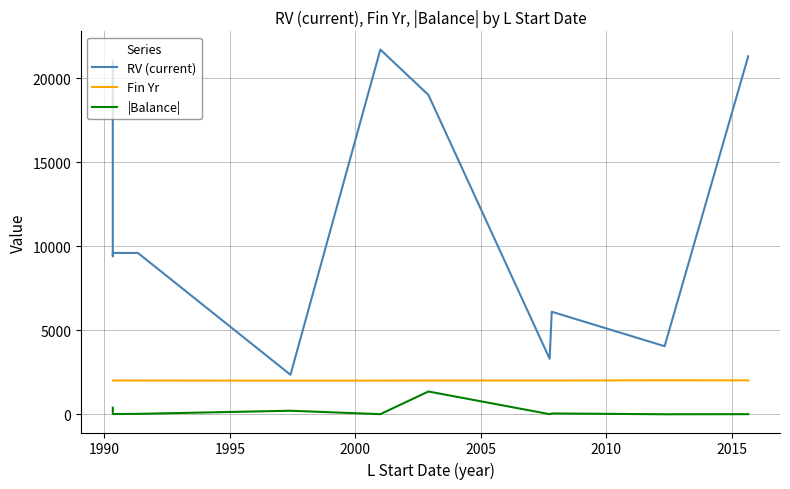

Where is Fin Yr nearest to the value 2010?

1990